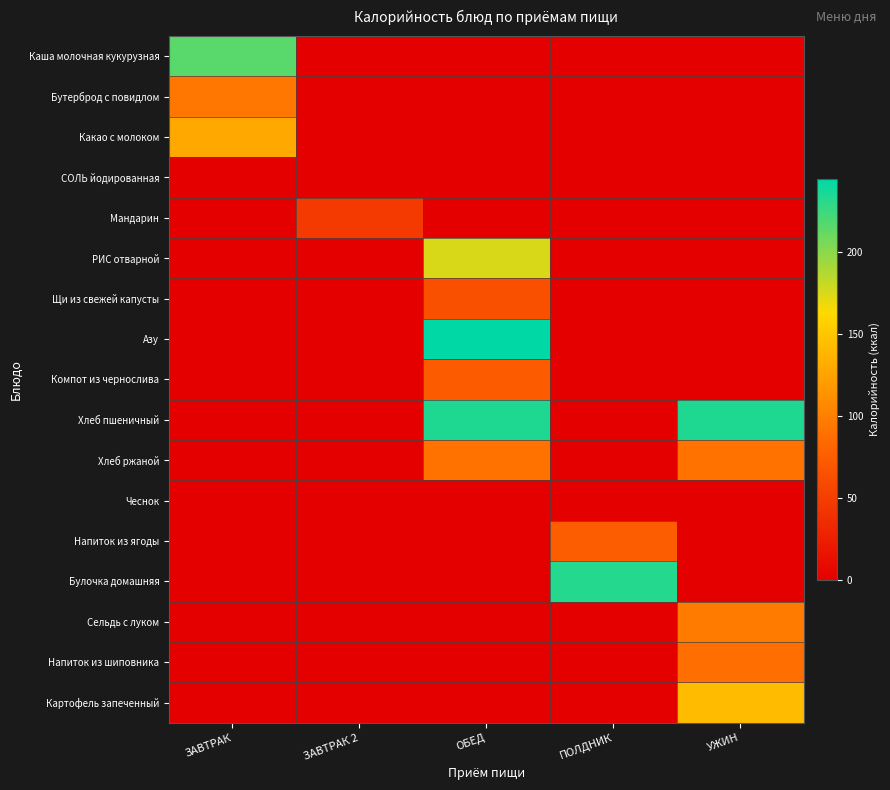

At УЖИН, list the series in order from smallest to largest.

Каша молочная кукурузная, Бутерброд с повидлом, Какао с молоком, СОЛЬ йодированная, Мандарин, РИС отварной, Щи из свежей капусты, Азу, Компот из чернослива, Чеснок, Напиток из ягоды, Булочка домашняя, Напиток из шиповника, Хлеб ржаной, Сельдь с луком, Картофель запеченный, Хлеб пшеничный